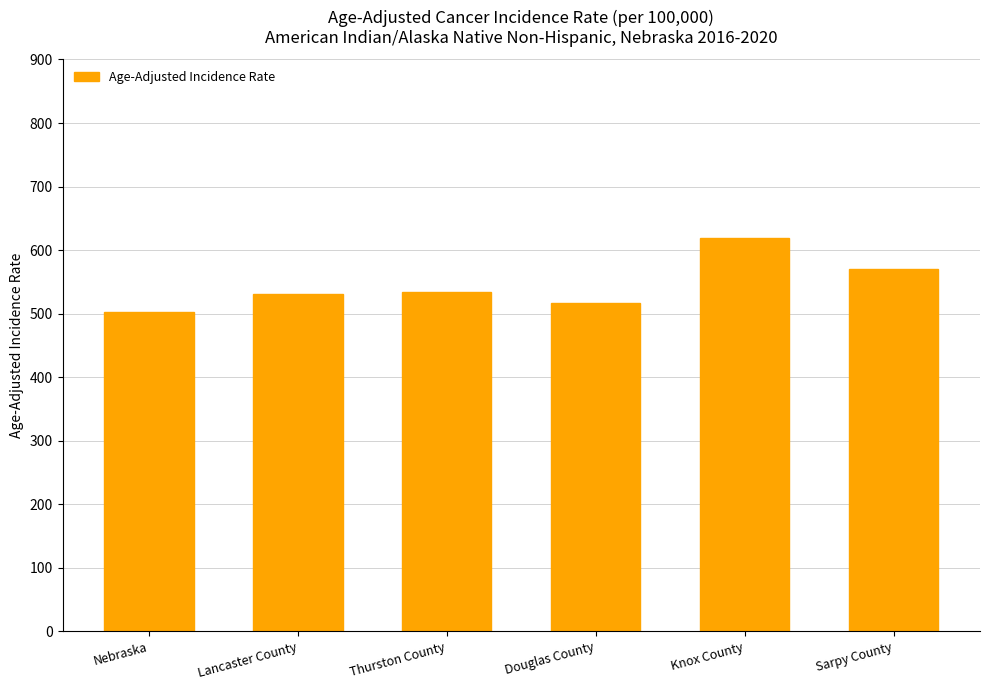

What is the approximate value at Nebraska?

502.9